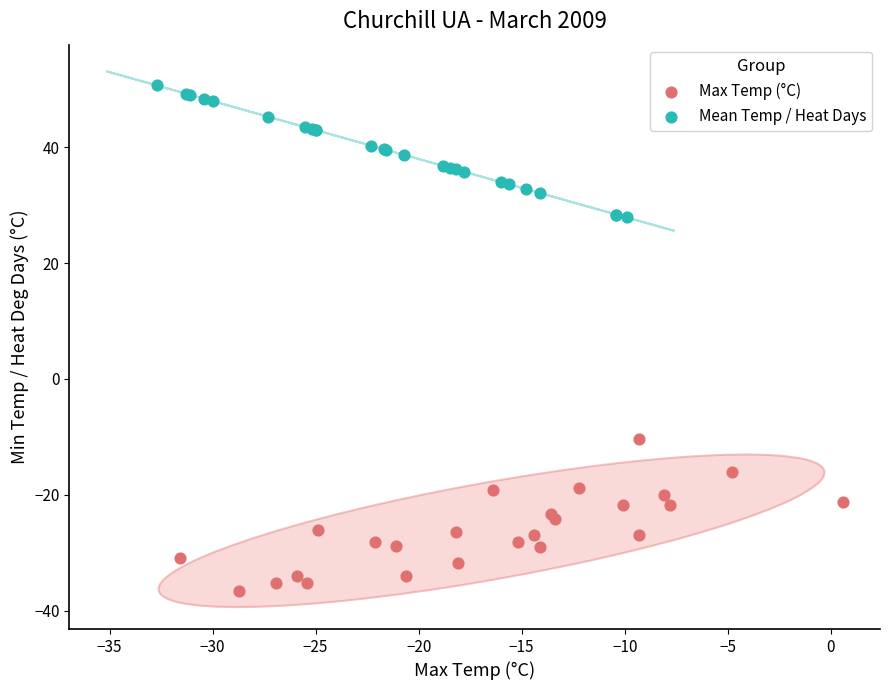

Which series contains the highest Y value?

Mean Temp / Heat Days